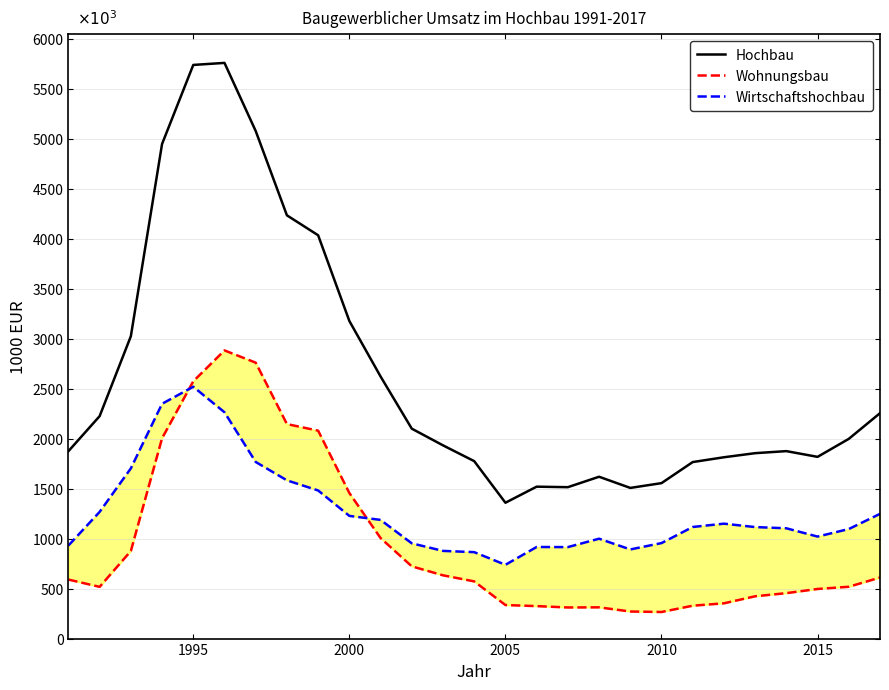

In Wohnungsbau, how many points are lower than both neighbors (excluding endpoints)?

3